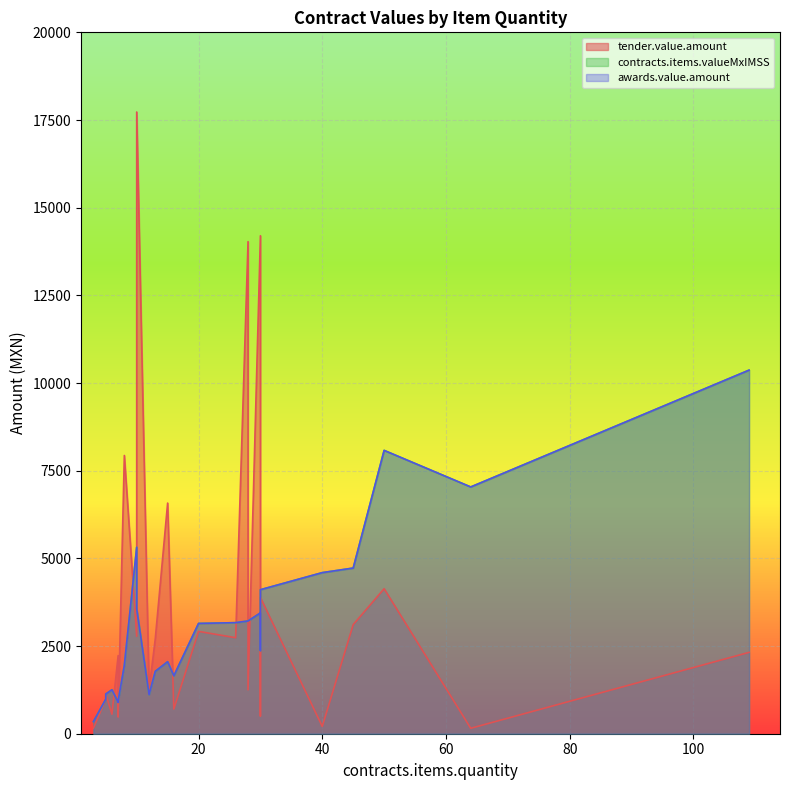

Rank the series at 40 from lowest to highest value.

tender.value.amount, contracts.items.valueMxIMSS, awards.value.amount